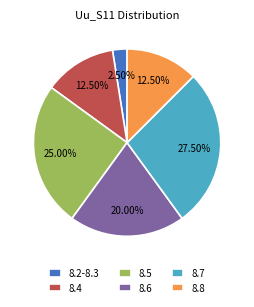

Does 8.8 represent more than half of the total?

No